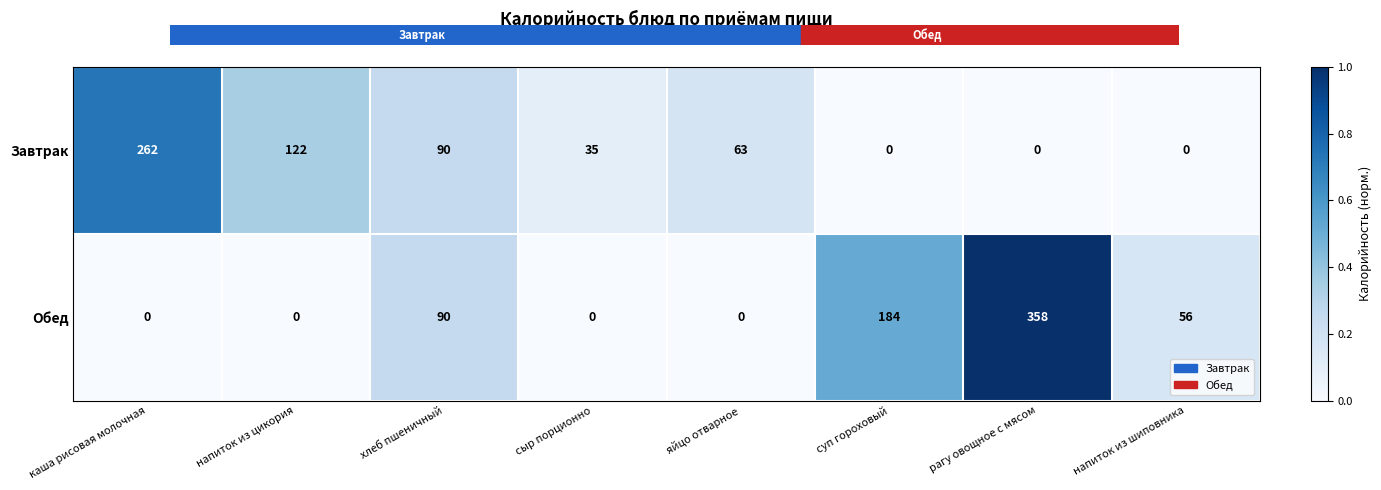

What is the difference between the second highest and minimum values in the Завтрак series?

122